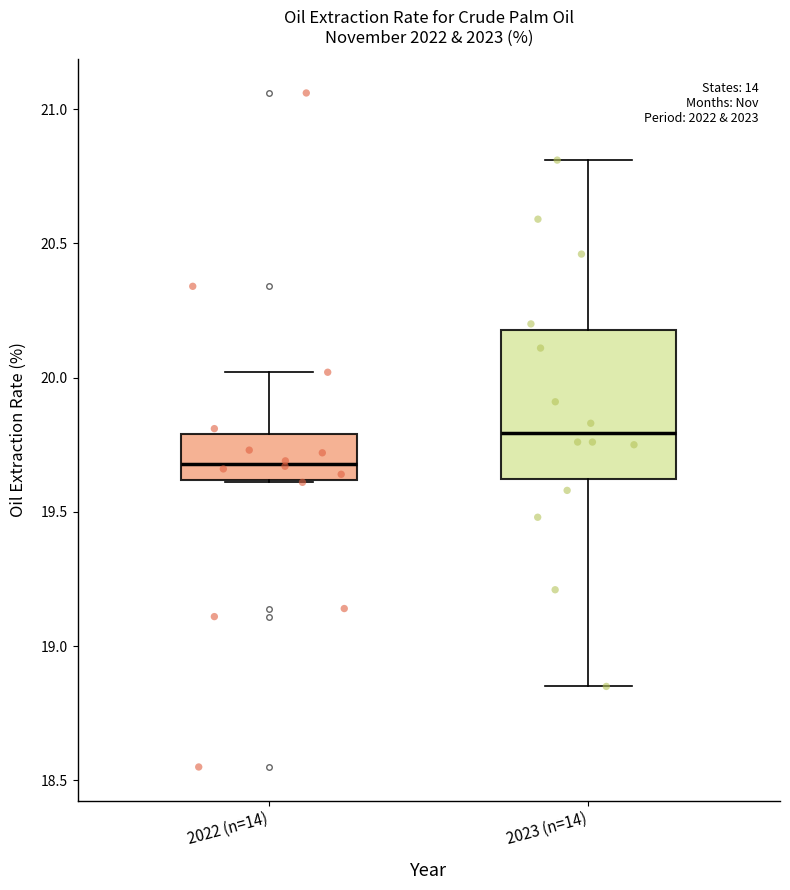

Reading left to right, transcribe this box plot: for each box, give where its median line is, the range the box spans, and where its two whiskers end, as read against the y-axis. The values are not printed on the chart, so give them approximately, as read against the axis.

2022 (n=14): median 19.70, box 19.60 to 19.80, whiskers 19.60 to 20.00
2023 (n=14): median 19.80, box 19.60 to 20.20, whiskers 18.85 to 20.80